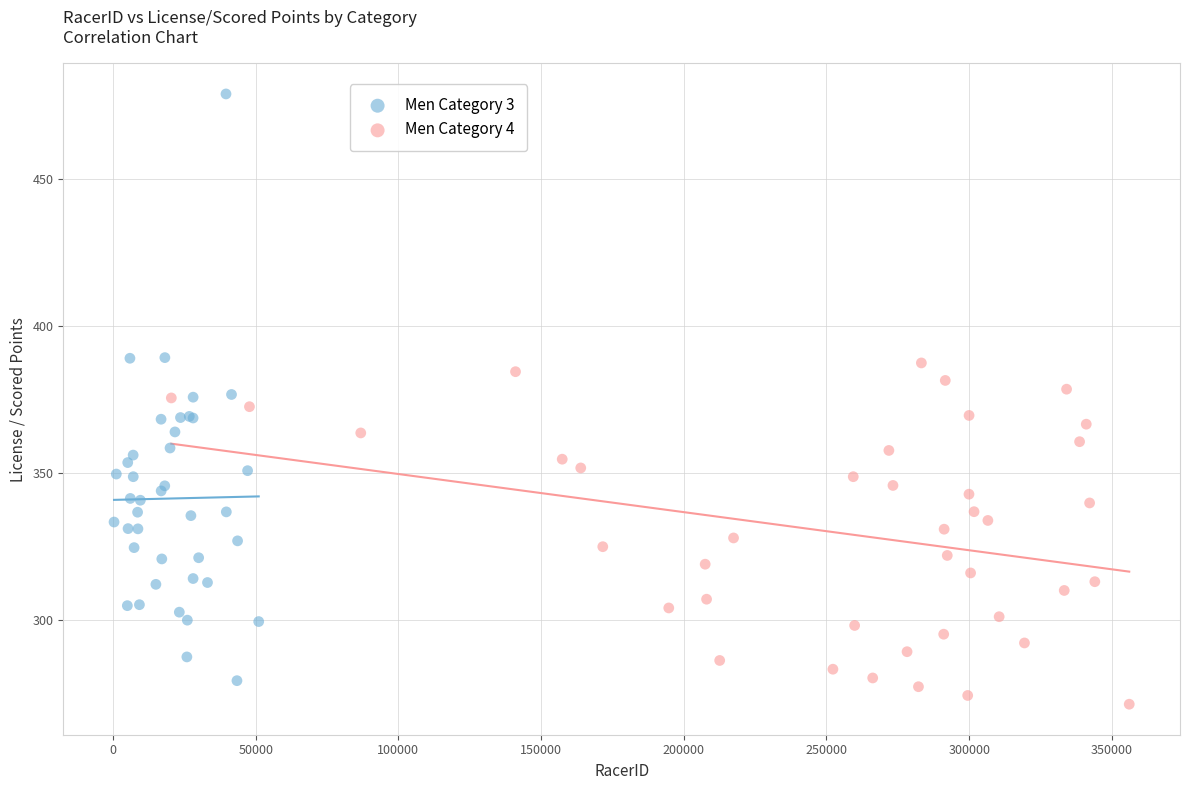

Which series reaches the maximum Y coordinate?

Men Category 3